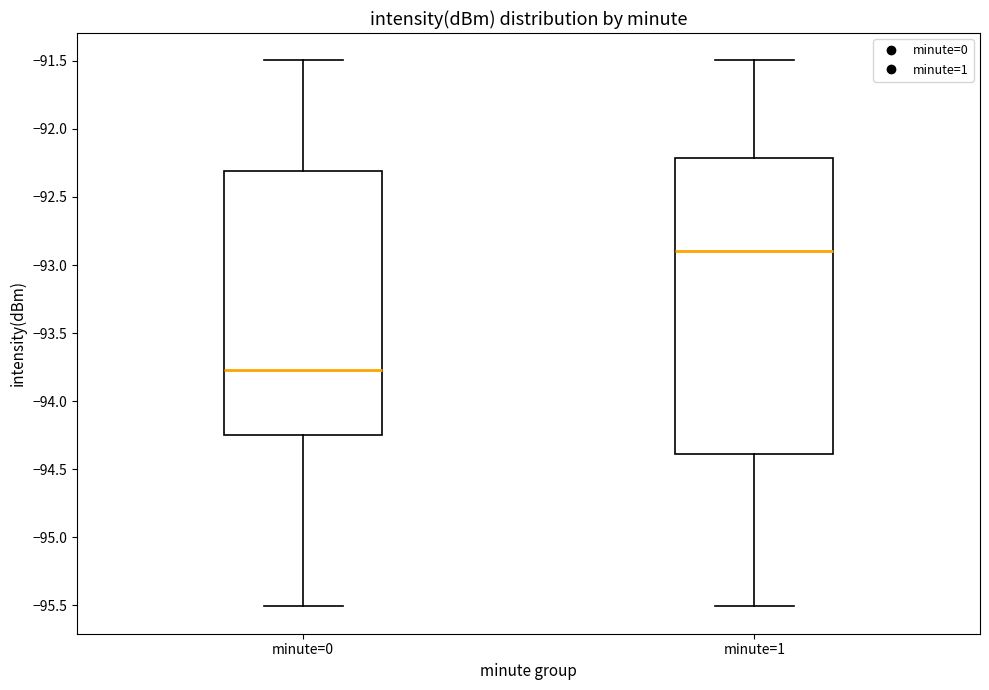

Reading left to right, read every box against the y-axis: the position of its median line, the range the box covers, and the ends of its whiskers. The values are not printed on the chart, so give them approximately, as read against the axis.

minute=0: median -93.75, box -94.25 to -92.30, whiskers -95.50 to -91.50
minute=1: median -92.90, box -94.40 to -92.20, whiskers -95.50 to -91.50